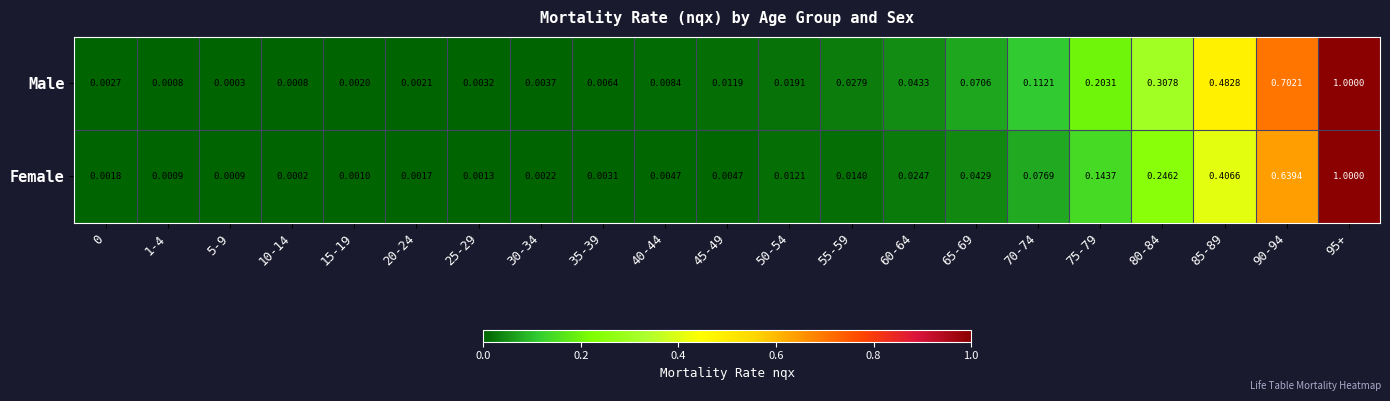

Is the value of Female at 80-84 greater than the value of Male at 20-24?

Yes